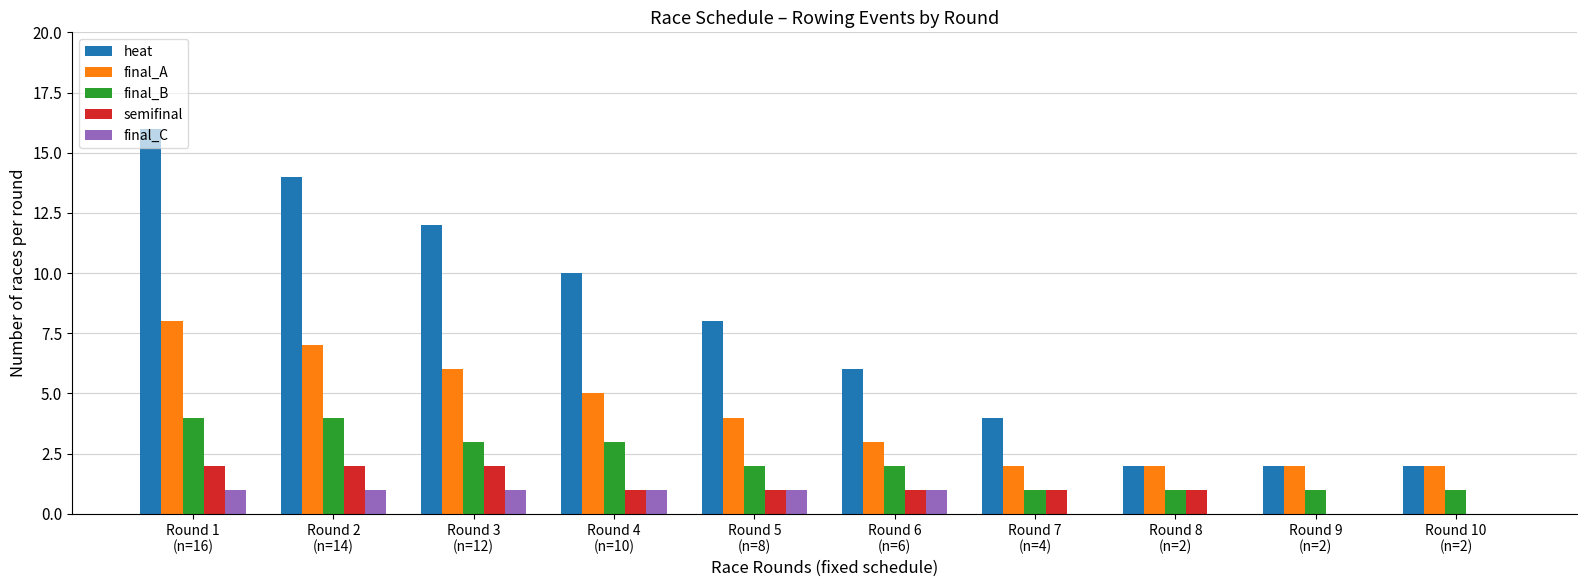

What is the average value of the final_A series?

4